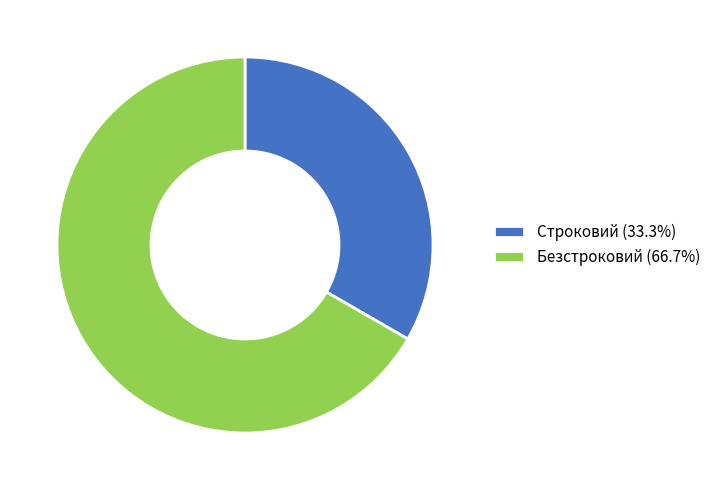

Do Строковий (33.3%) and Безстроковий (66.7%) together represent more than half of the pie?

Yes